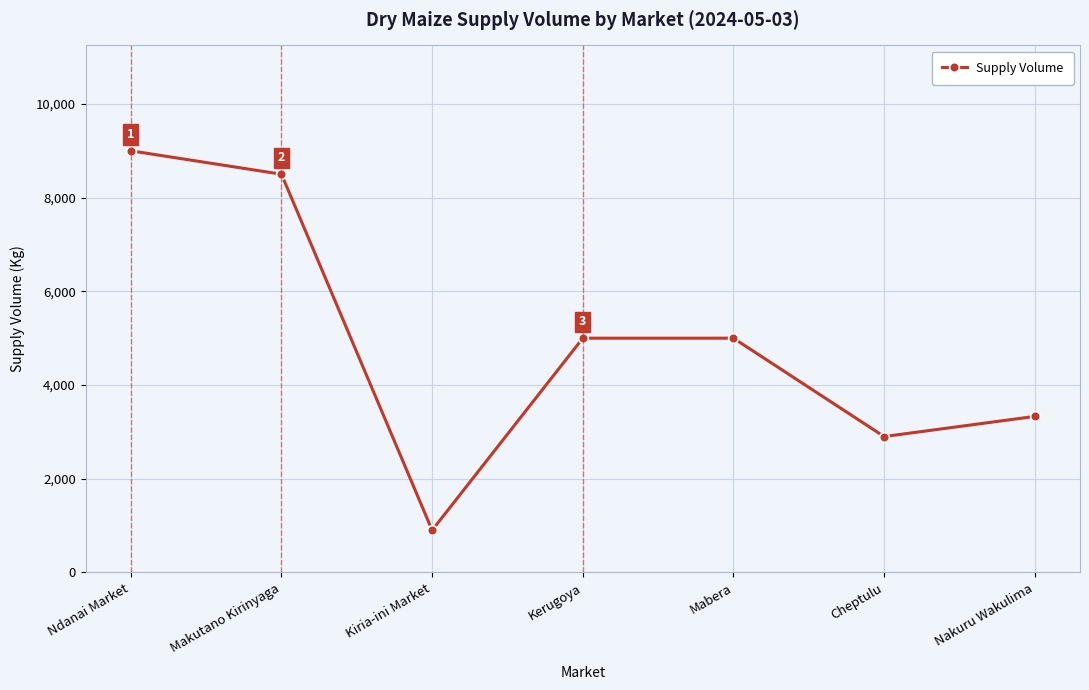

How many series are shown in this chart?

1